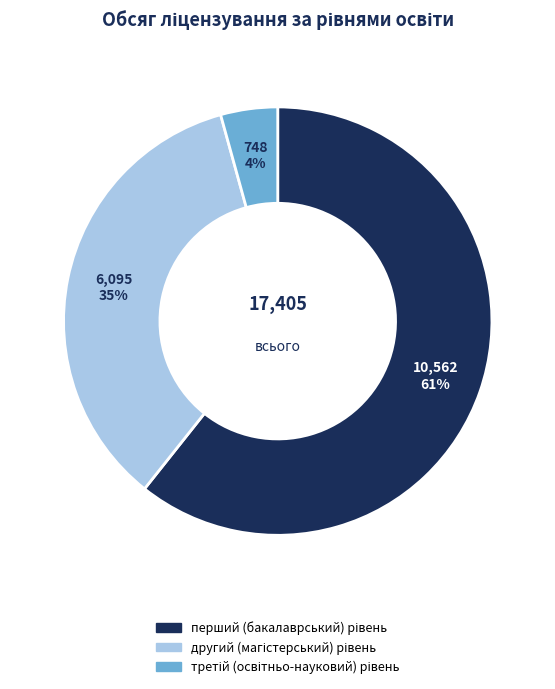

Is there a majority slice in this chart?

Yes